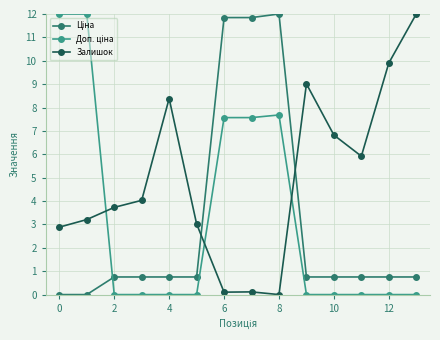

What is the maximum value shown in the chart?

12.0